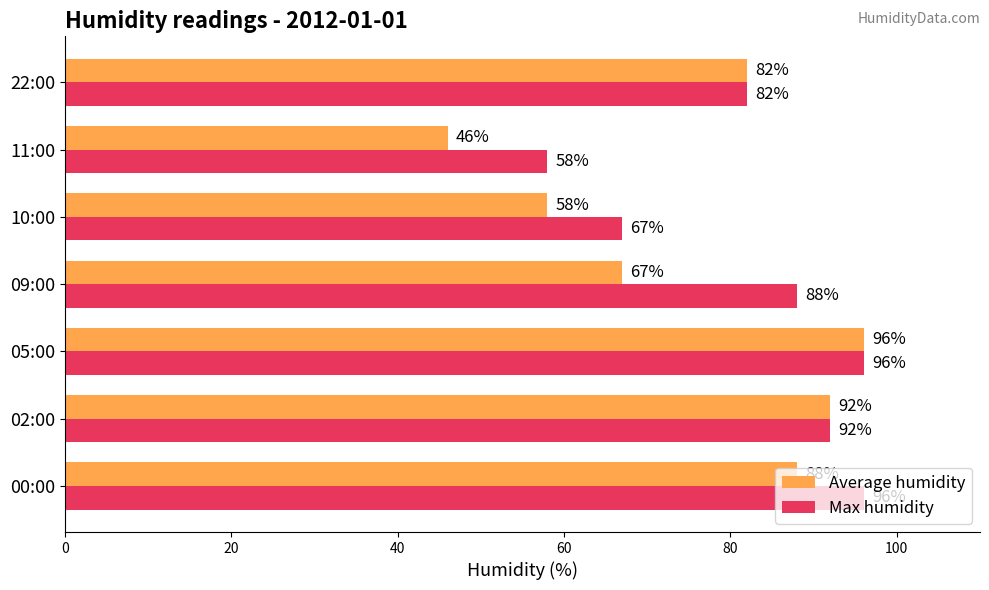

Which category has the lowest value in the Max humidity series?

11:00